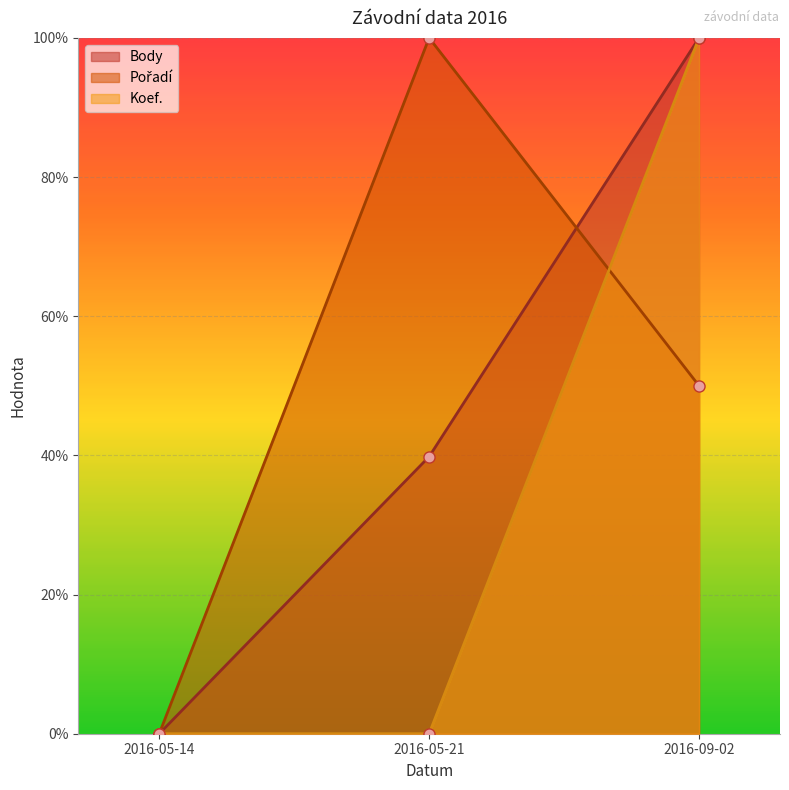

What is the label of the 2nd point from the left?

2016-05-21